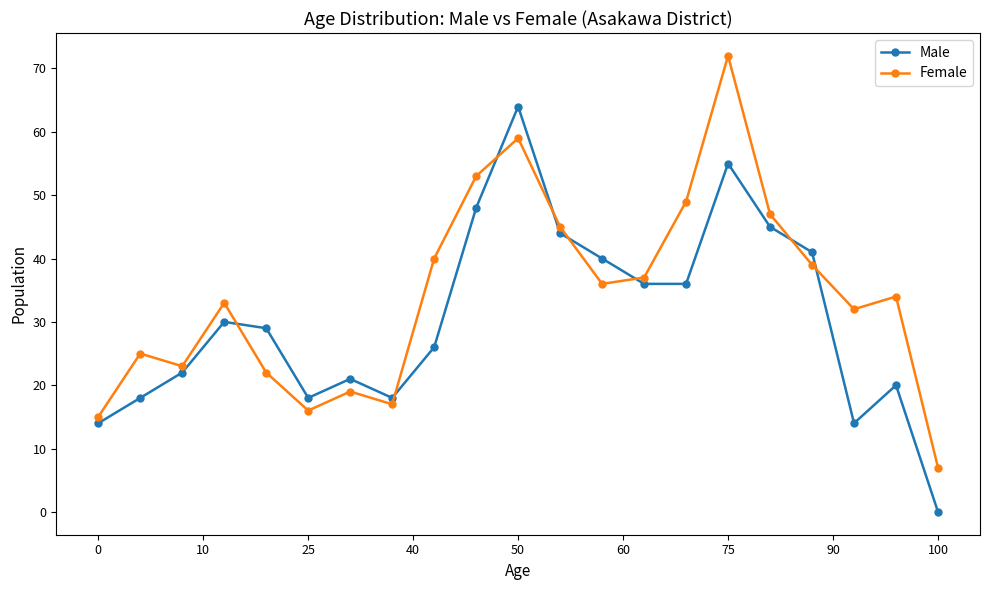

Which series has the largest total across all categories?

Female